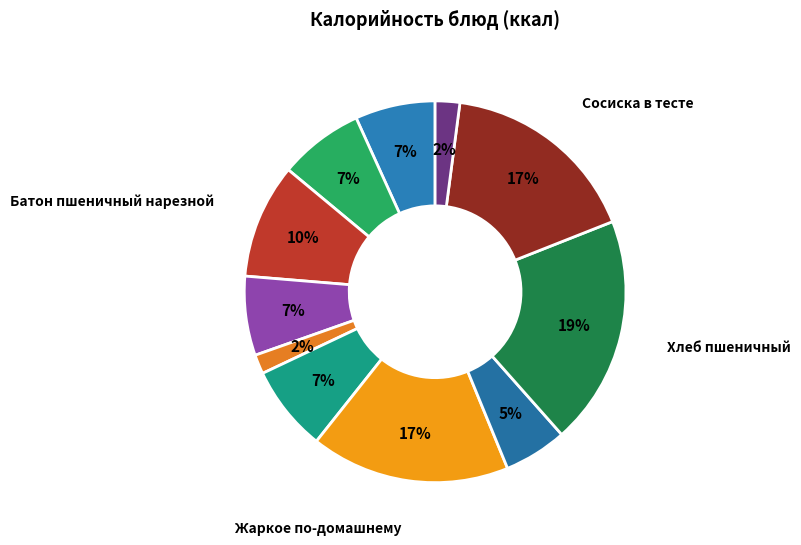

Which category has the biggest portion of the pie?

Хлеб пшеничный